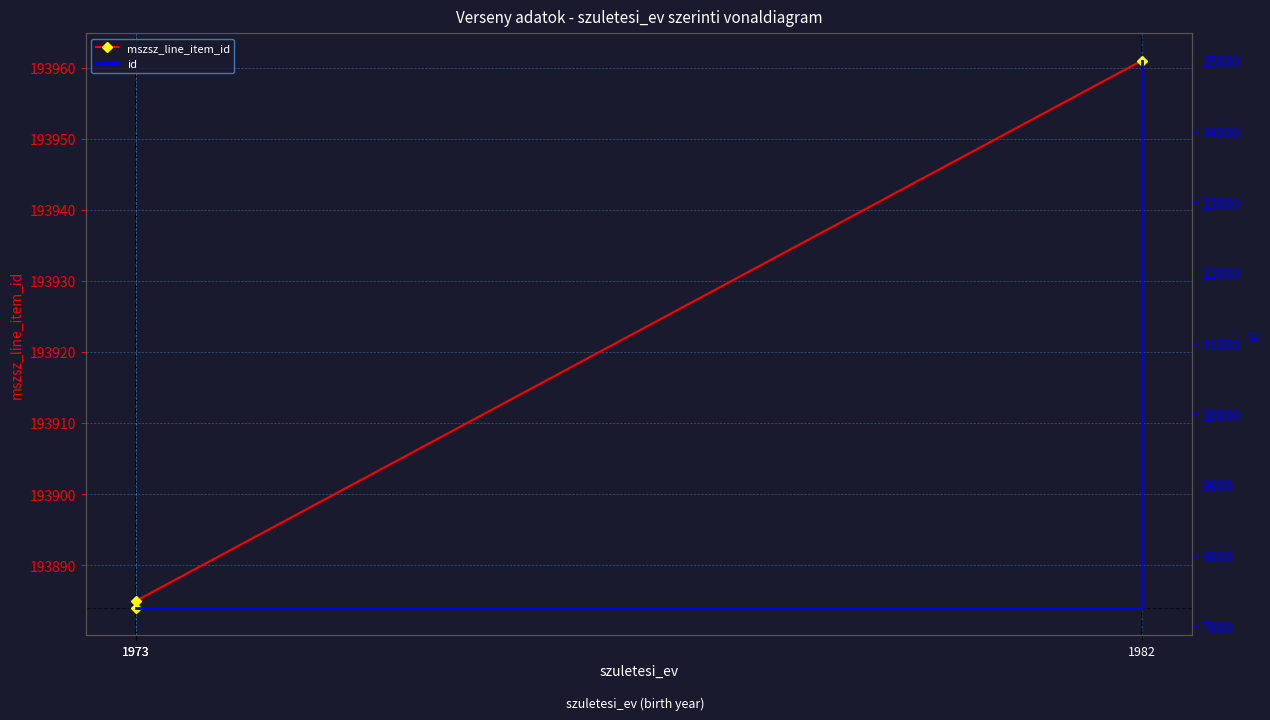

How many lines are shown in the chart?

2